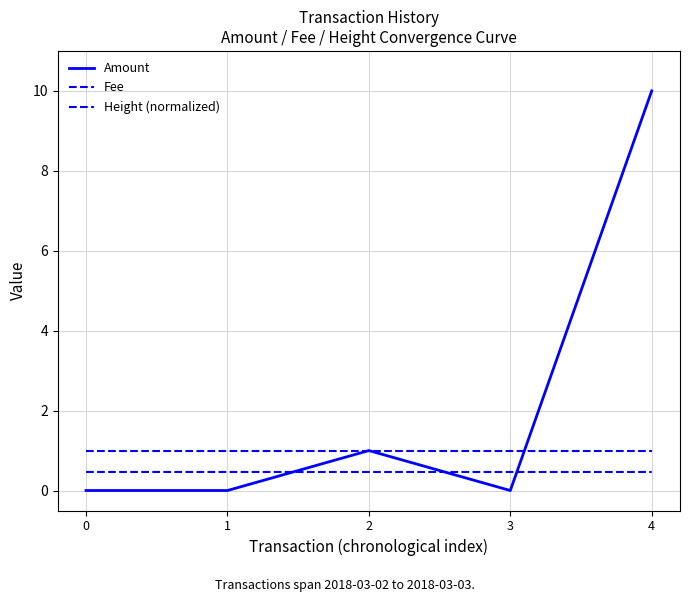

What is the total value across all series at 0?

1.5